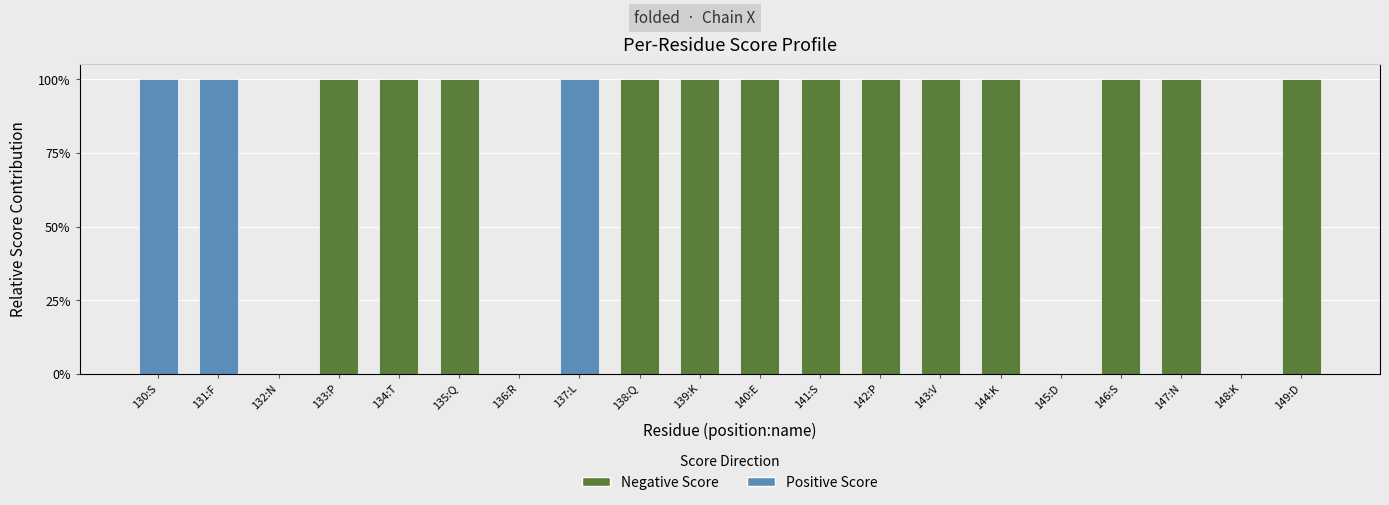

List the labels in order of Negative Score value, smallest first.

130:S, 131:F, 132:N, 136:R, 137:L, 145:D, 148:K, 133:P, 134:T, 135:Q, 138:Q, 139:K, 140:E, 141:S, 142:P, 143:V, 144:K, 146:S, 147:N, 149:D